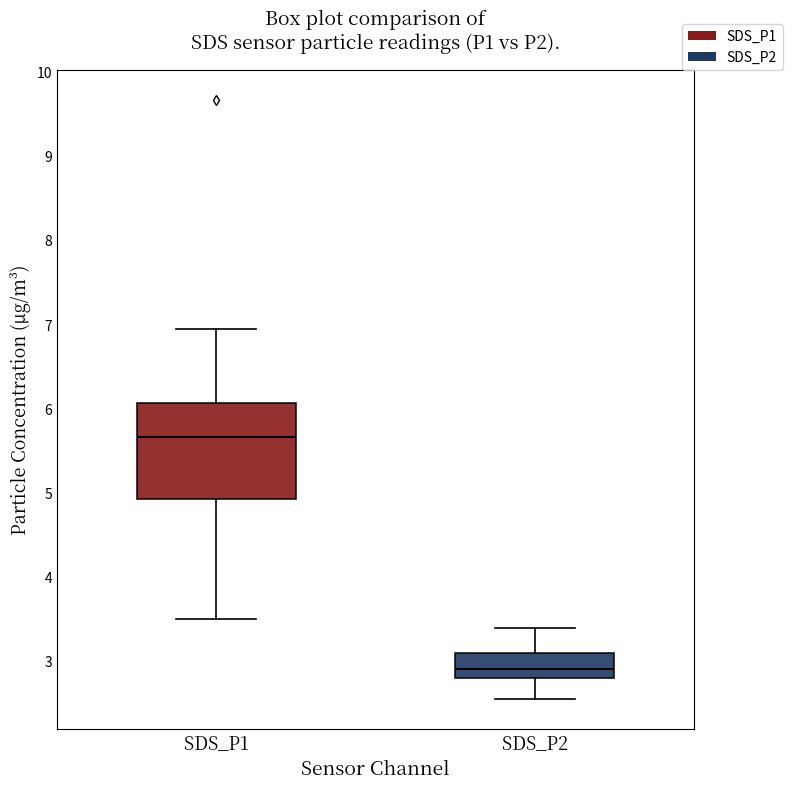

Reading left to right, transcribe this box plot: for each box, give where its median line is, the range the box spans, and where its two whiskers end, as read against the y-axis. The values are not printed on the chart, so give them approximately, as read against the axis.

SDS_P1: median 5.7, box 4.9 to 6.1, whiskers 3.5 to 7.0
SDS_P2: median 2.9, box 2.8 to 3.1, whiskers 2.6 to 3.4